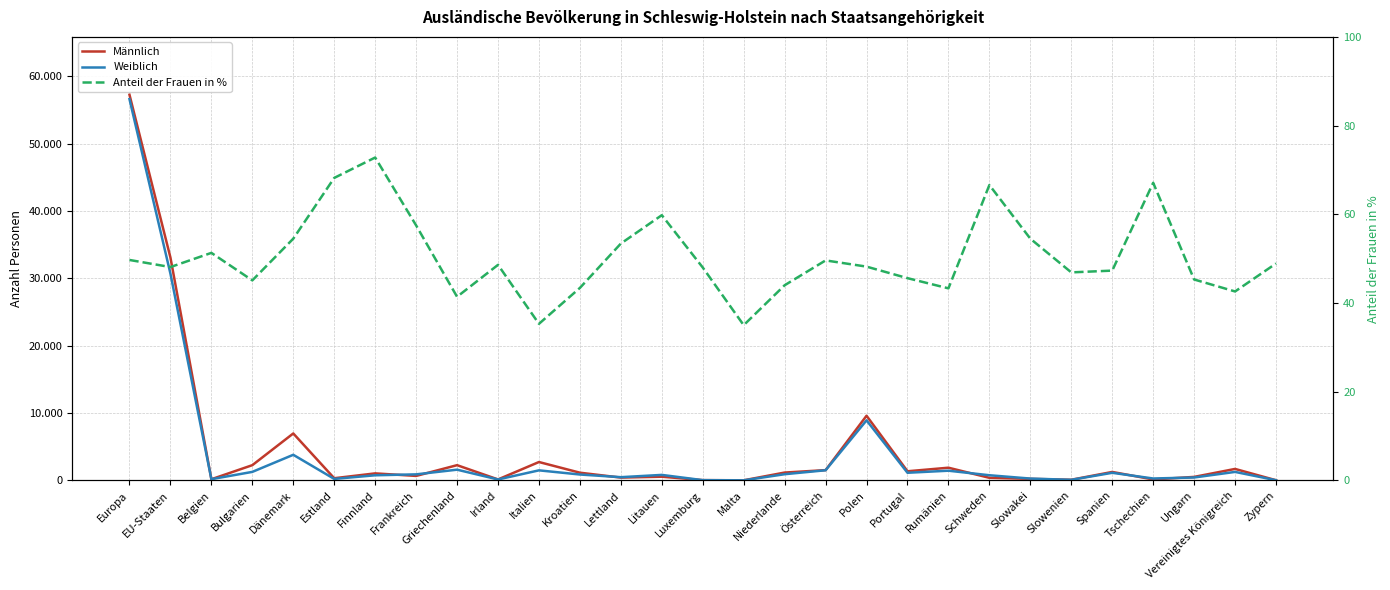

At Finnland, list the series in order from largest to smallest.

Männlich, Weiblich, Anteil der Frauen in %